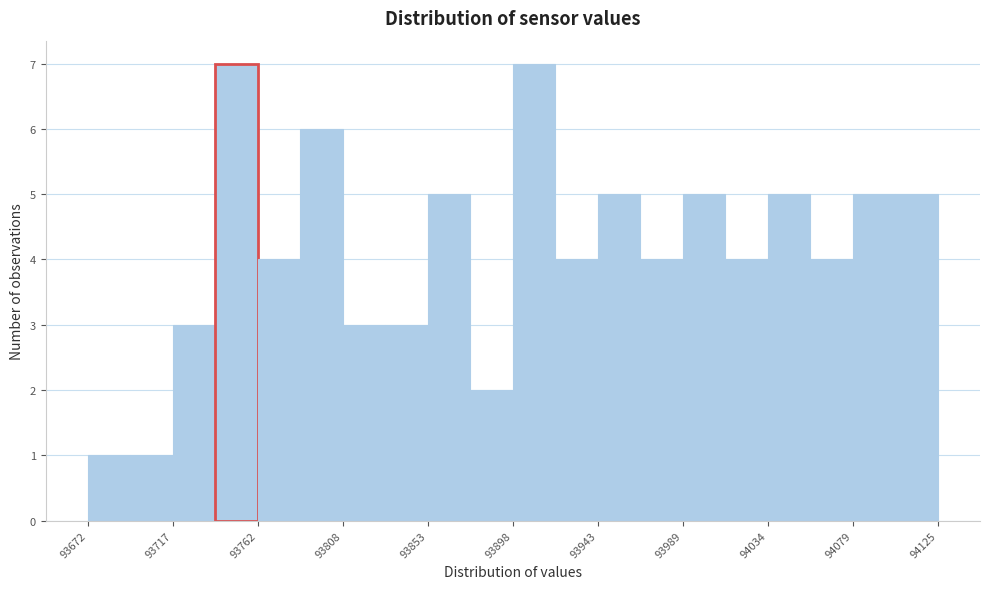

Reading left to right, list every bar in this chart as the range it spans on the x-axis followed by its height. Neither the bar edges nor the heights are printed on the chart, so give them approximately, as read against the axes.

93670 to 93695: 1
93695 to 93720: 1
93720 to 93740: 3
93740 to 93765: 7
93765 to 93785: 4
93785 to 93810: 6
93810 to 93830: 3
93830 to 93855: 3
93855 to 93875: 5
93875 to 93900: 2
93900 to 93920: 7
93920 to 93945: 4
93945 to 93965: 5
93965 to 93990: 4
93990 to 94010: 5
94010 to 94035: 4
94035 to 94055: 5
94055 to 94080: 4
94080 to 94100: 5
94100 to 94125: 5